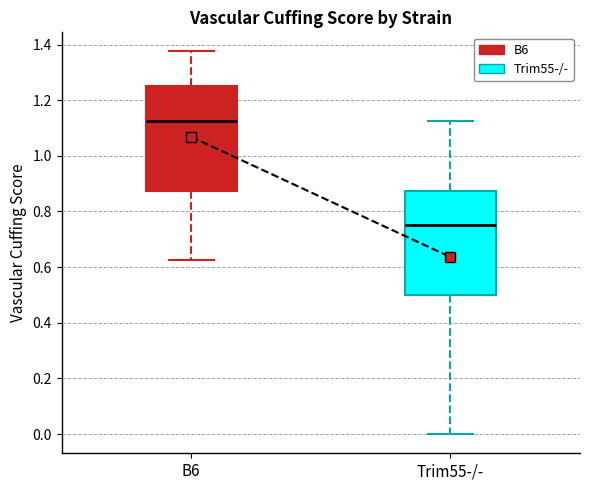

Which box's median line is the highest?

B6